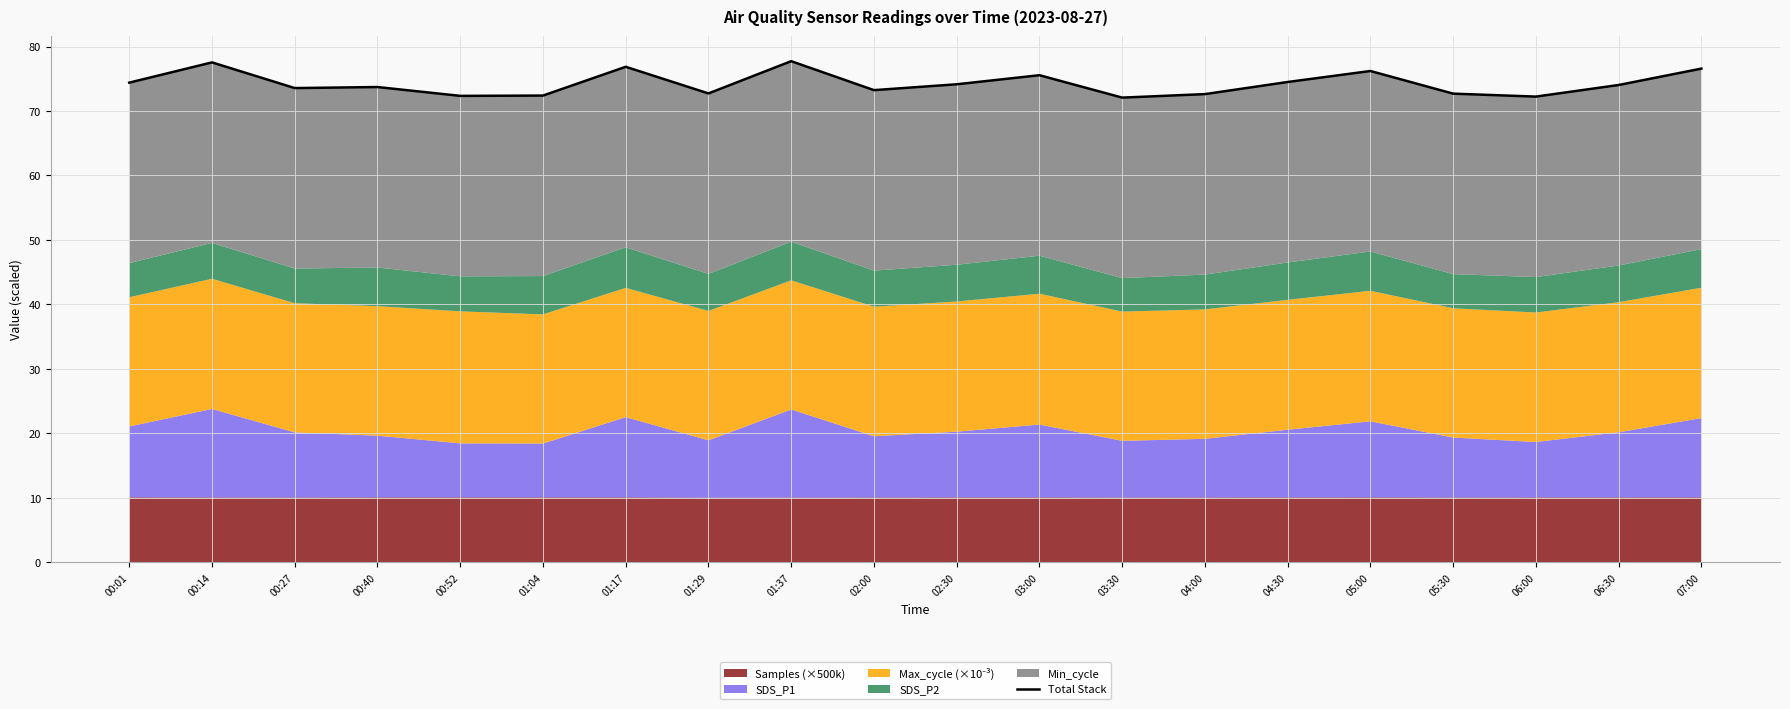

Approximately how many times larger is the value at 05:00 compared to 00:40?

1.0